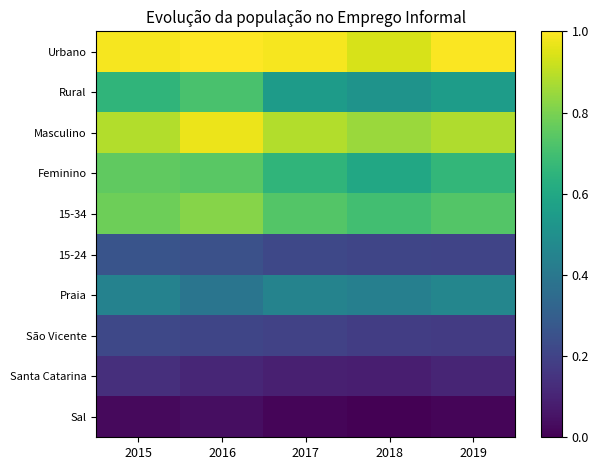

Reading right to left, what are all the values shown in this chart?

Urbano: 2019=1.0	2018=0.9	2017=1.0	2016=1.0	2015=1.0
Rural: 2019=0.6	2018=0.5	2017=0.5	2016=0.7	2015=0.7
Masculino: 2019=0.9	2018=0.9	2017=0.9	2016=1.0	2015=0.9
Feminino: 2019=0.7	2018=0.6	2017=0.7	2016=0.7	2015=0.8
15-34: 2019=0.7	2018=0.7	2017=0.7	2016=0.8	2015=0.8
15-24: 2019=0.2	2018=0.2	2017=0.2	2016=0.2	2015=0.3
Praia: 2019=0.5	2018=0.4	2017=0.4	2016=0.4	2015=0.4
São Vicente: 2019=0.2	2018=0.2	2017=0.2	2016=0.2	2015=0.2
Santa Catarina: 2019=0.1	2018=0.1	2017=0.1	2016=0.1	2015=0.1
Sal: 2019=0.0	2018=0.0	2017=0.0	2016=0.0	2015=0.0